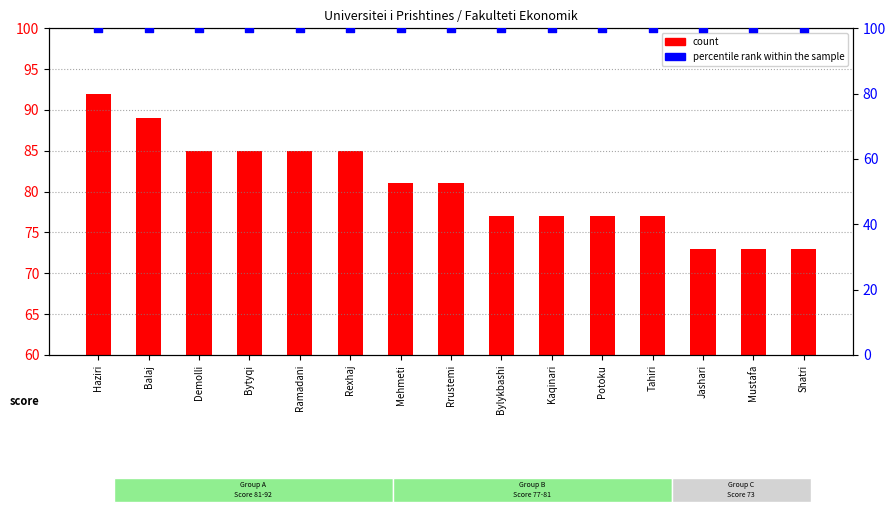

Which series has the largest total across all categories?

percentile rank within the sample